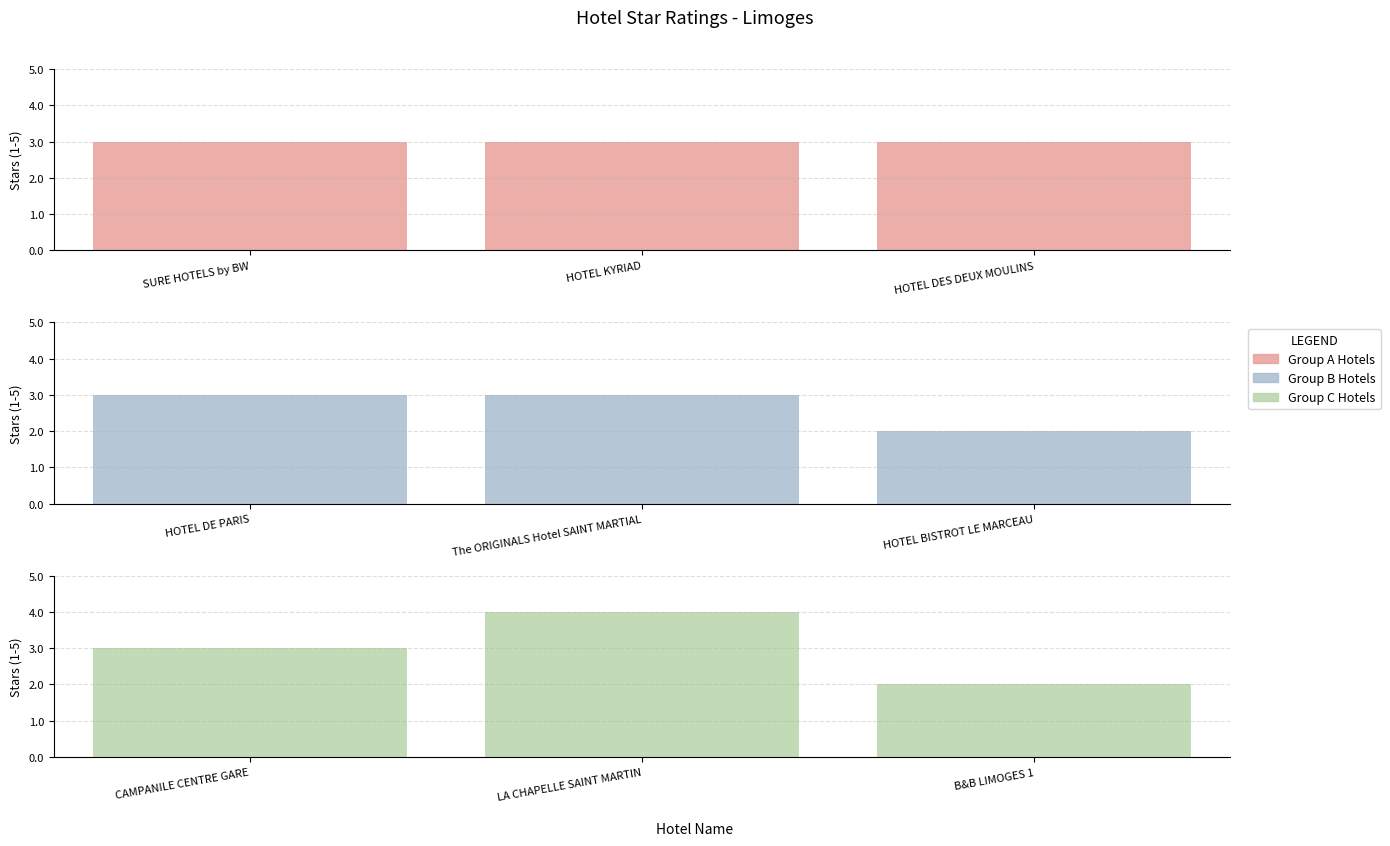

What is the difference between the maximum and minimum values?

2